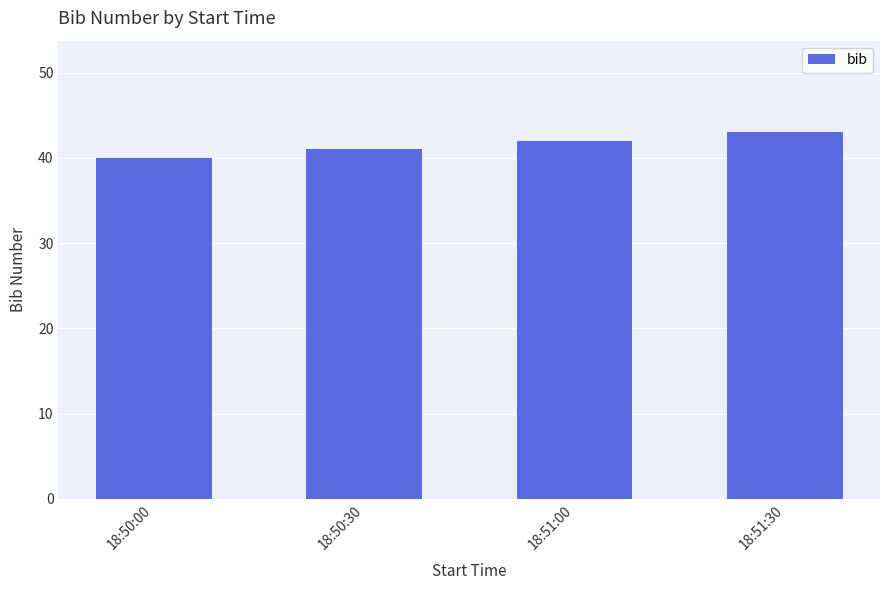

Approximately how many times larger is the value at 18:51:30 compared to 18:50:30?

1.0